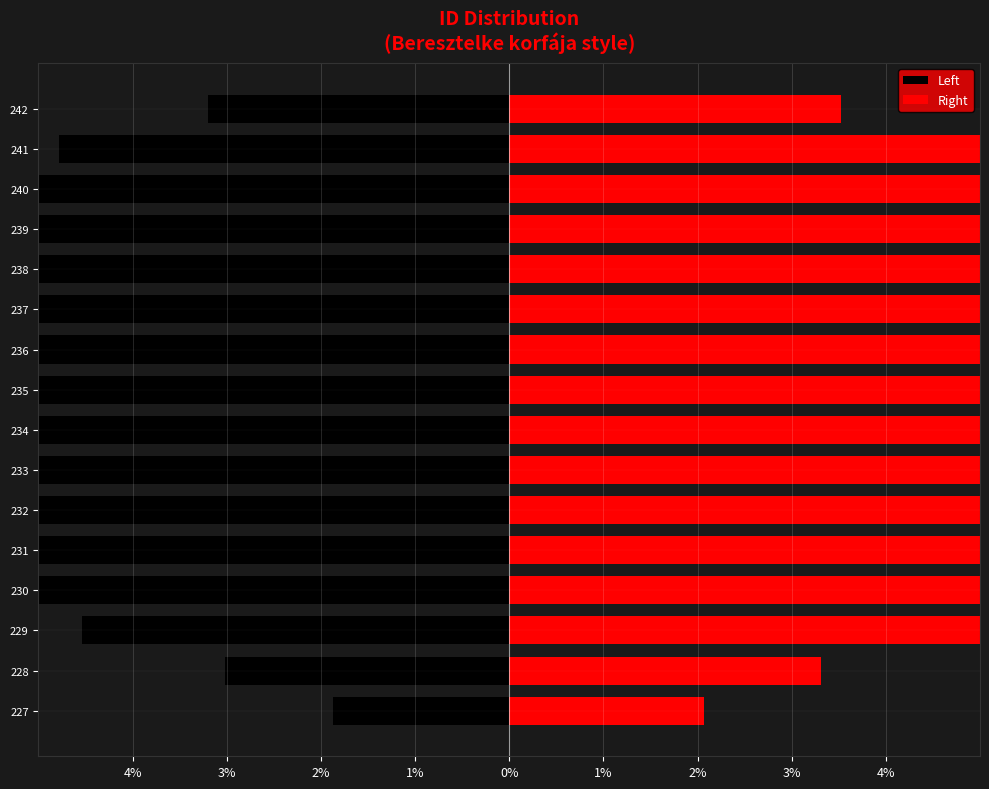

The value of Left at 240 is -10.3. True or false?

False